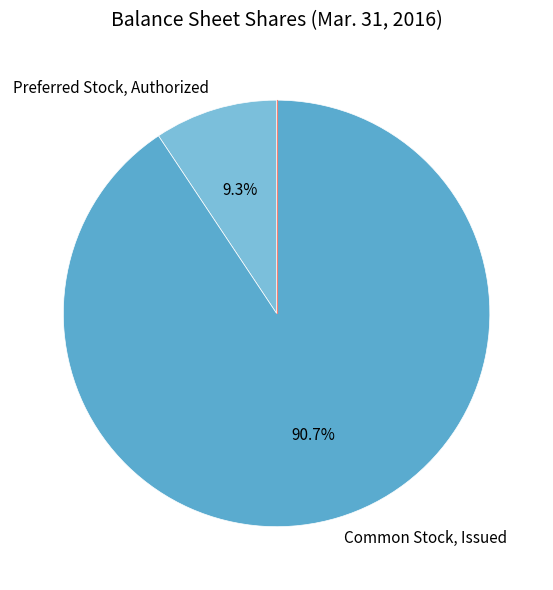

Which slice represents more than half of the pie?

Common Stock, Issued